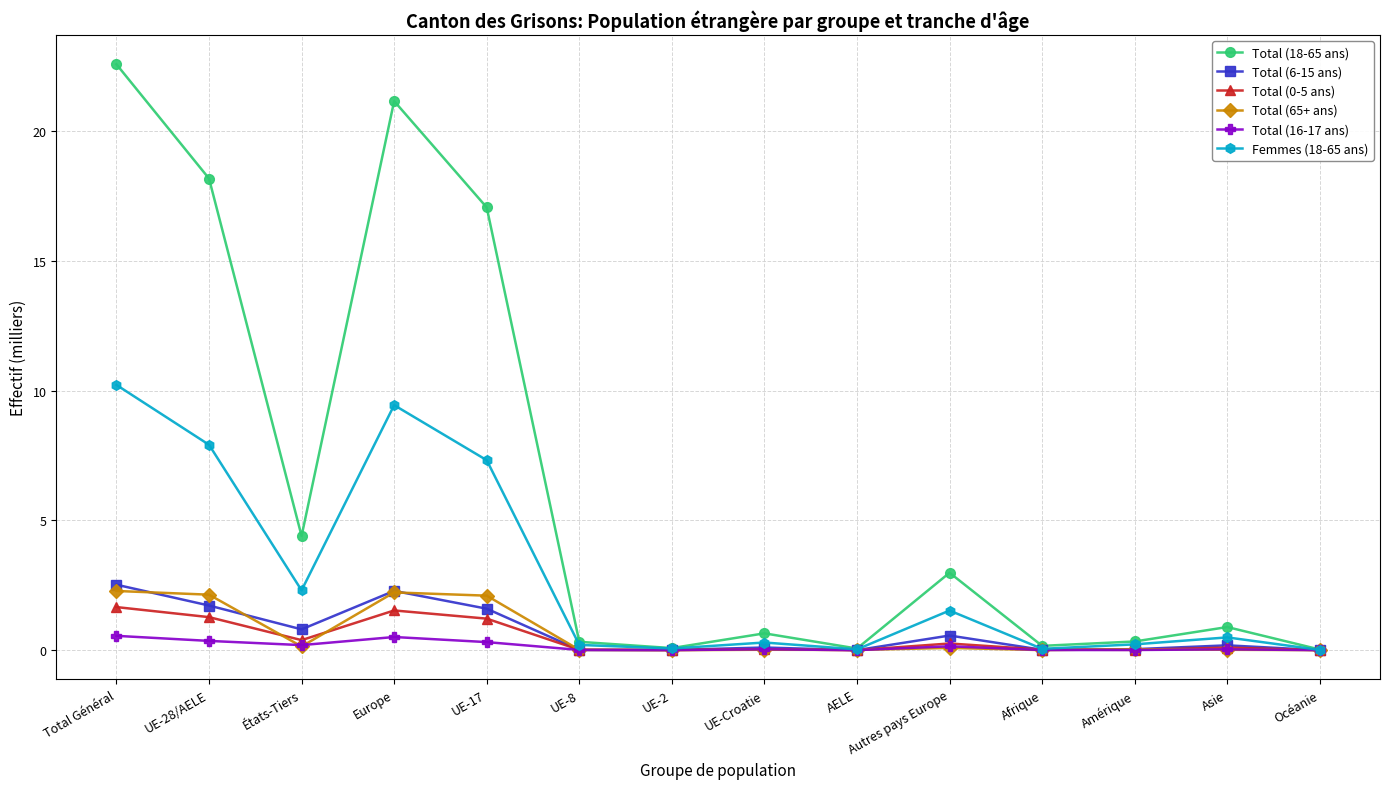

Is it true that Femmes (18-65 ans) equals 9.4 at Europe?

True